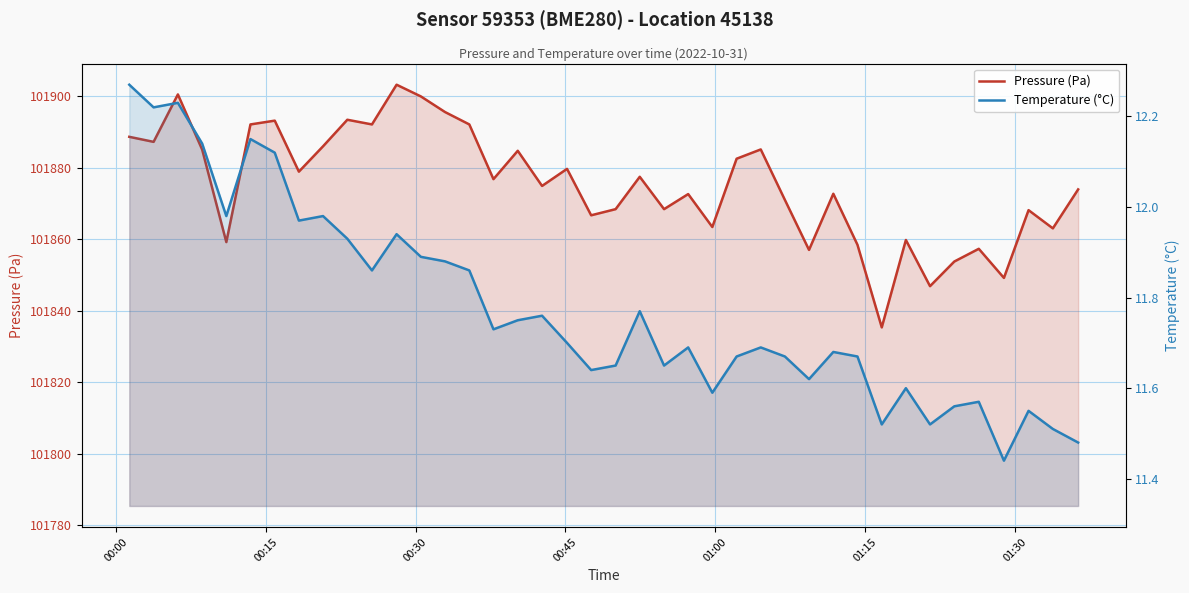

True or false: Pressure (Pa) and Temperature (°C) cross at least once.

False